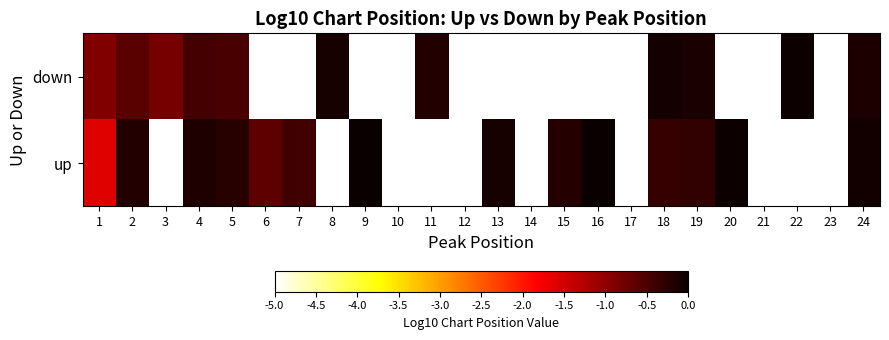

List the series in order of their peak value, highest first.

up, down